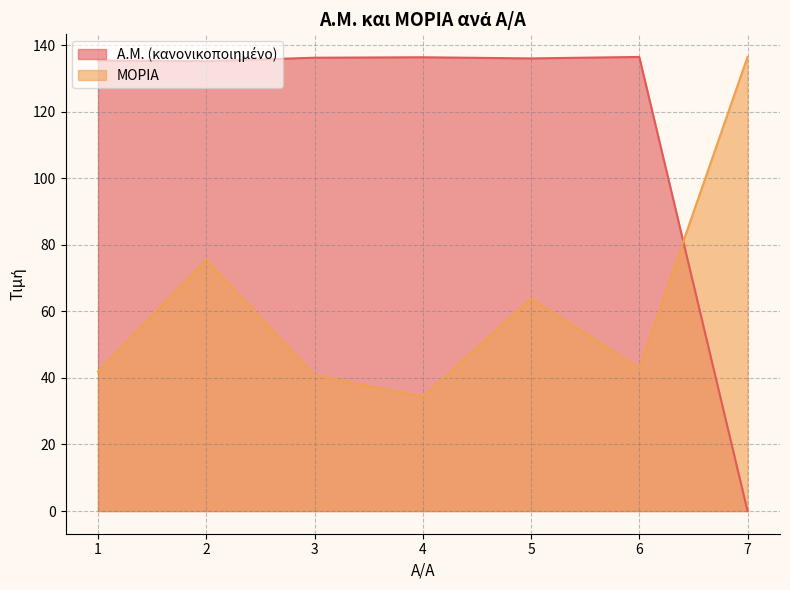

What is the total value across all series at 3?

177.0